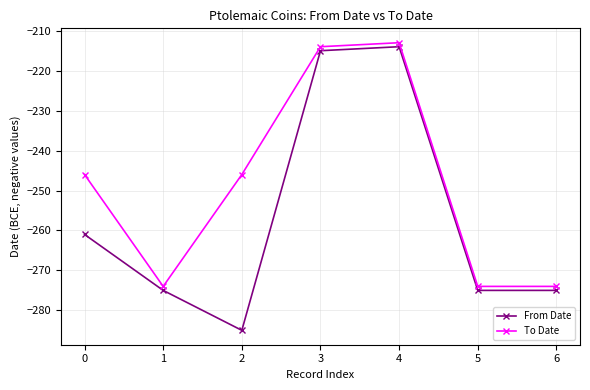

What are all the series names shown in the legend?

From Date, To Date